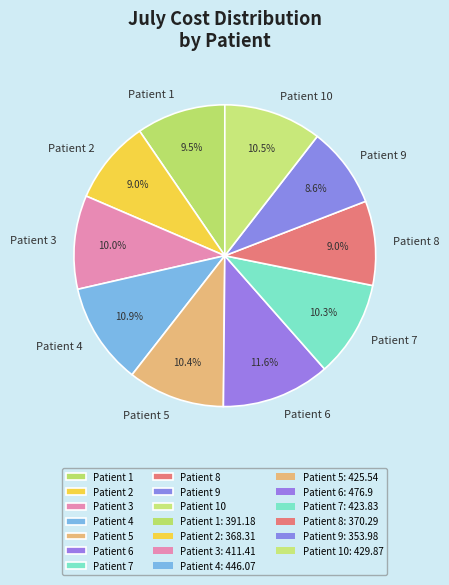

Count the number of slices in the pie.

10